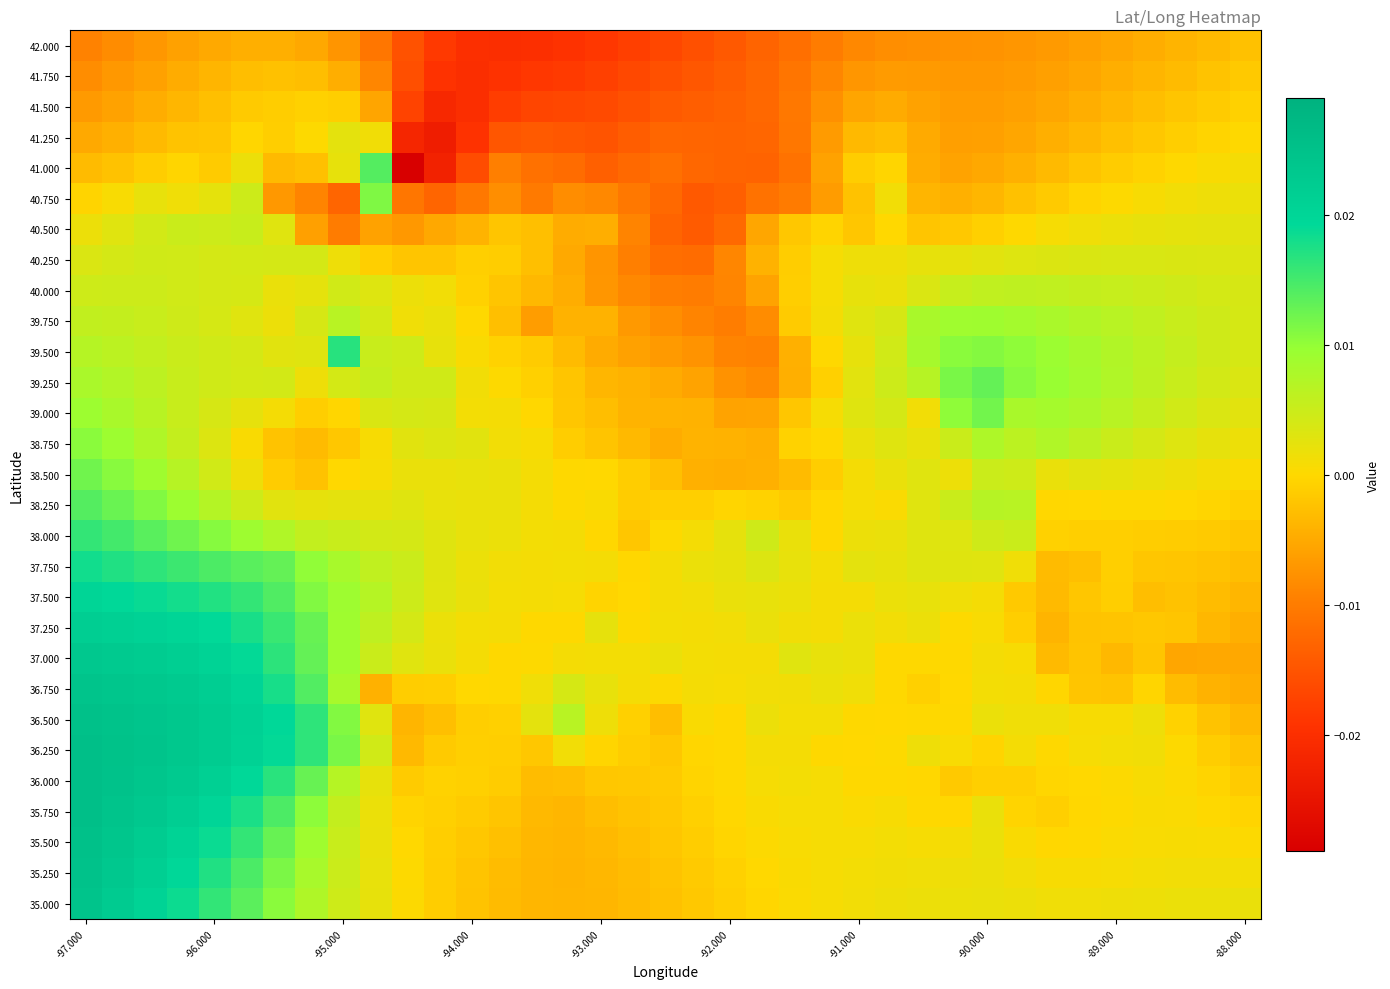

Count the number of categories in the chart.

37